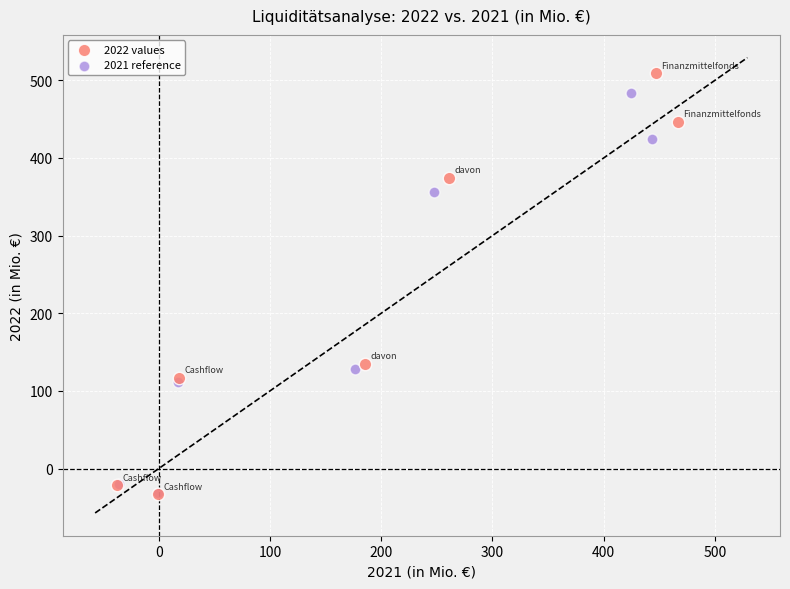

What are all the series names shown in the legend?

2022 values, 2021 reference